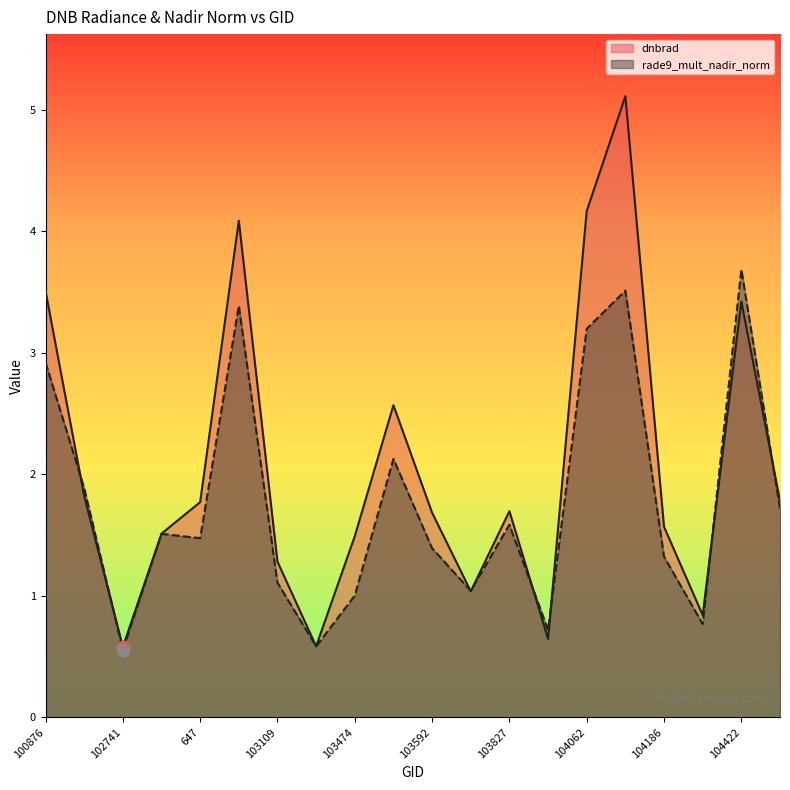

Is the value of dnbrad at 103592 greater than the value of rade9_mult_nadir_norm at 1070?

No